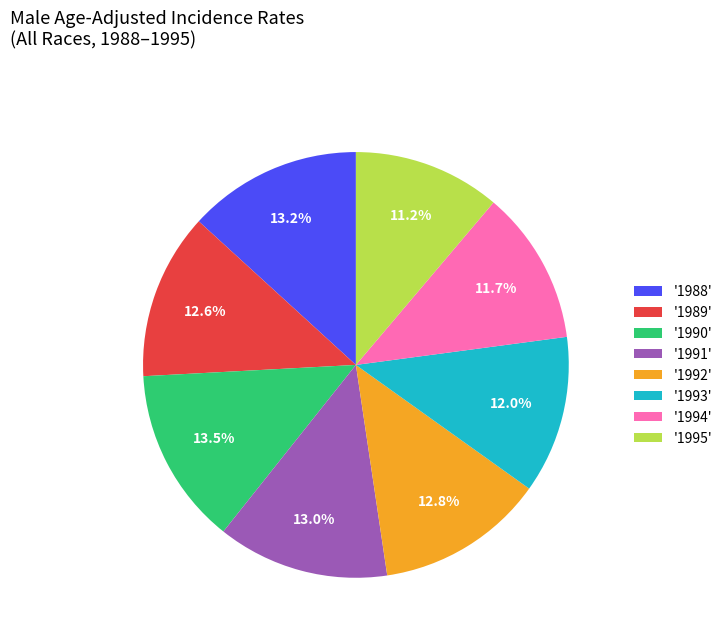

What is the smallest slice in the pie chart?

'1995'